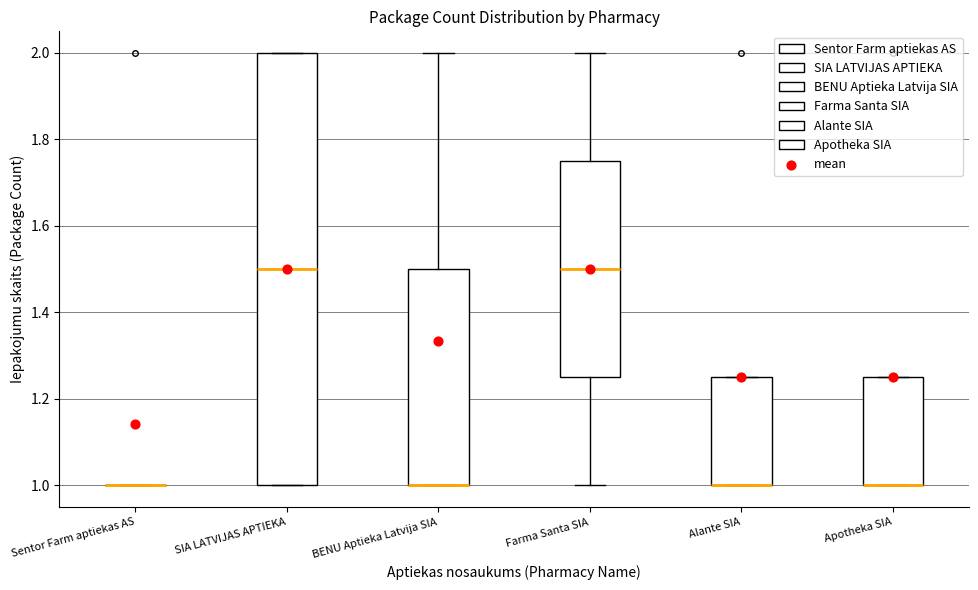

Where is the upper edge of the box for Apotheka SIA on the y-axis? The values are not printed on the chart, so give them approximately, as read against the axis.

1.26